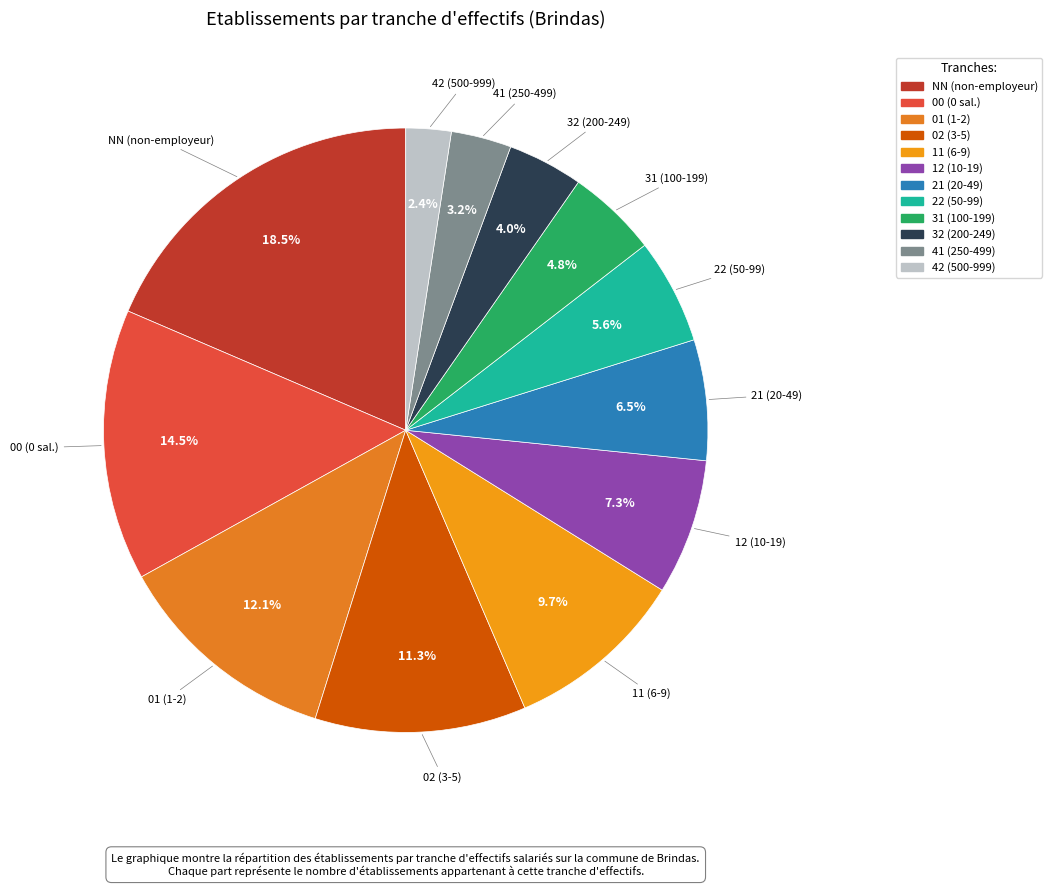

How many slices are in this pie chart?

12